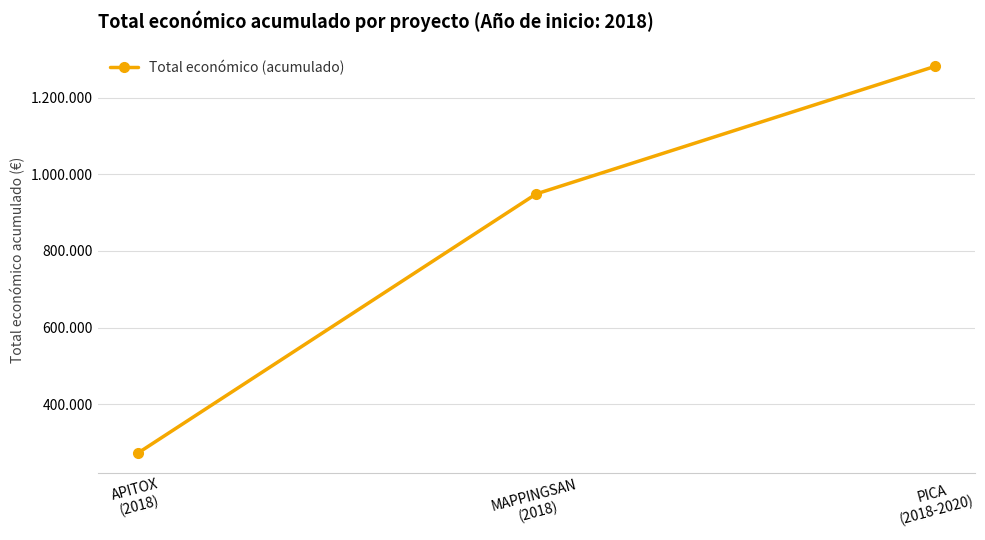

What is the change in value from APITOX
(2018) to PICA
(2018-2020)?

+1010426